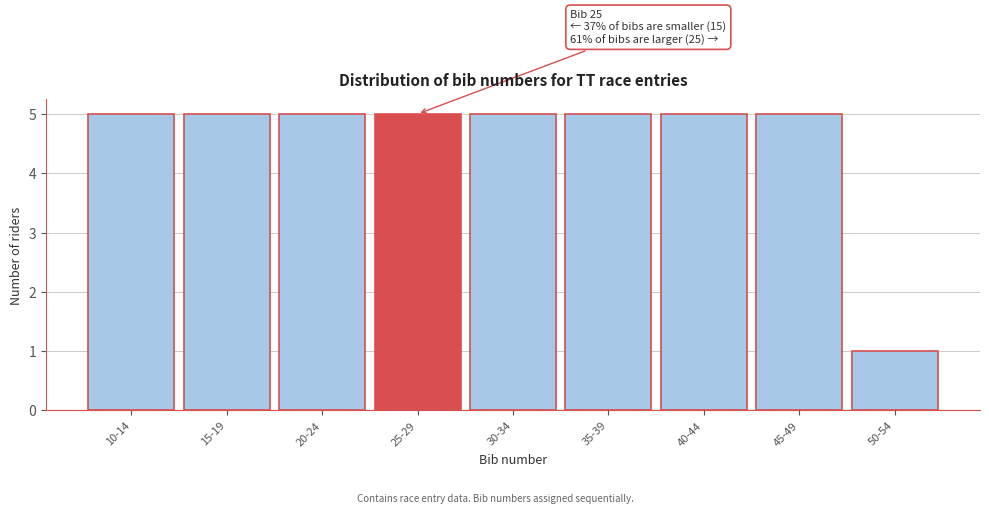

Reading right to left, extract all data points from this chart.

50-54=1	45-49=5	40-44=5	35-39=5	30-34=5	25-29=5	20-24=5	15-19=5	10-14=5